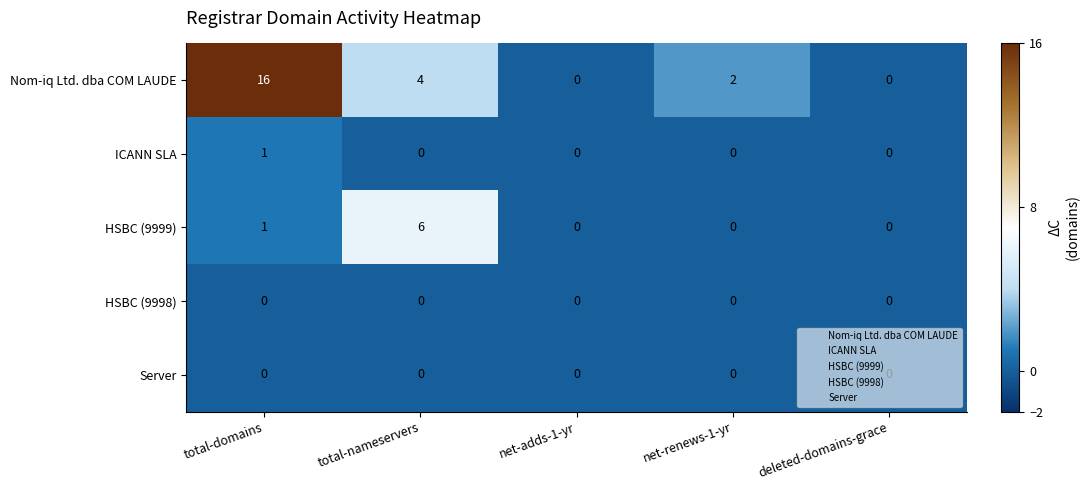

What is the greatest value displayed?

16